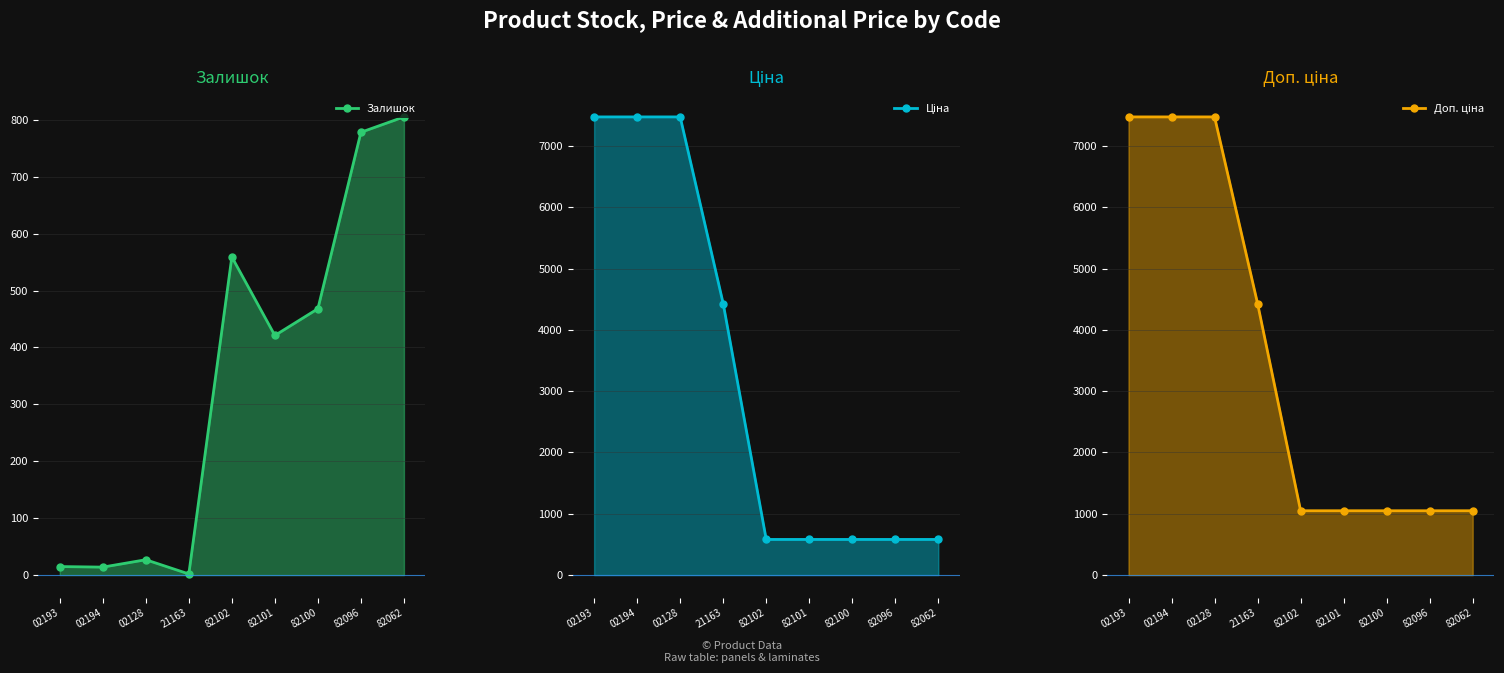

True or false: Ціна has more than 0 interior local peaks.

False